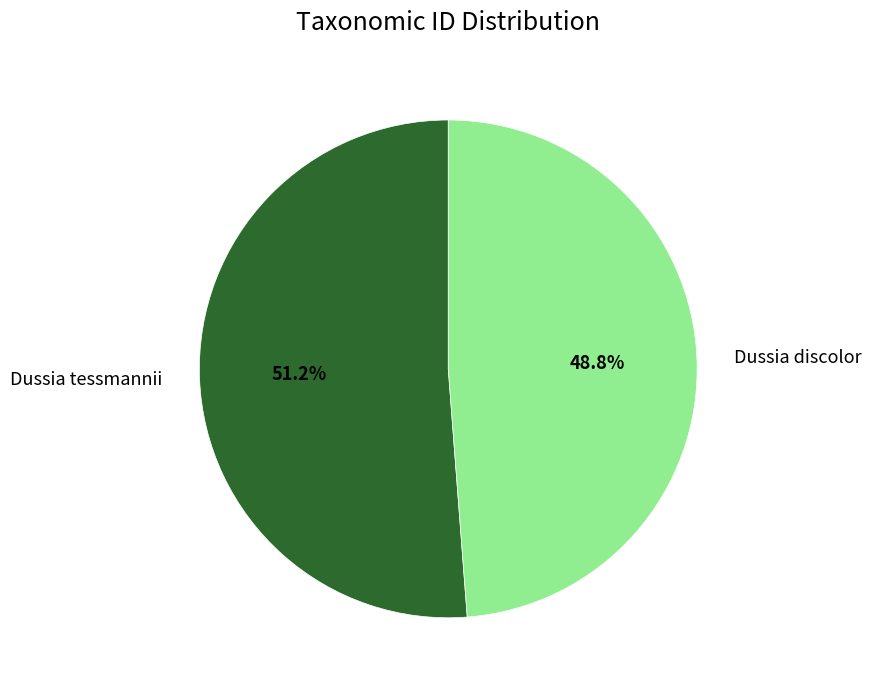

Between Dussia discolor and Dussia tessmannii, which is larger?

Dussia tessmannii